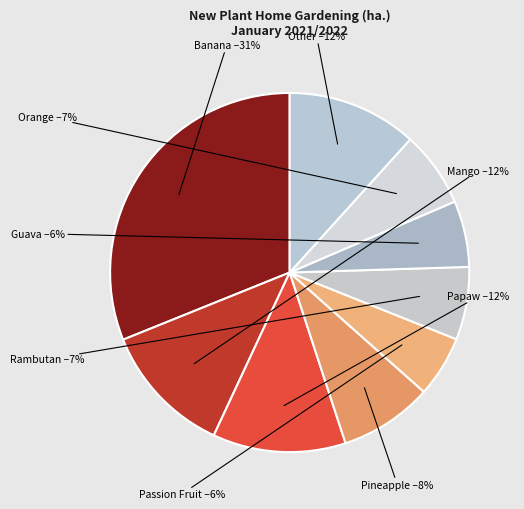

What is the largest slice in the pie chart?

Banana